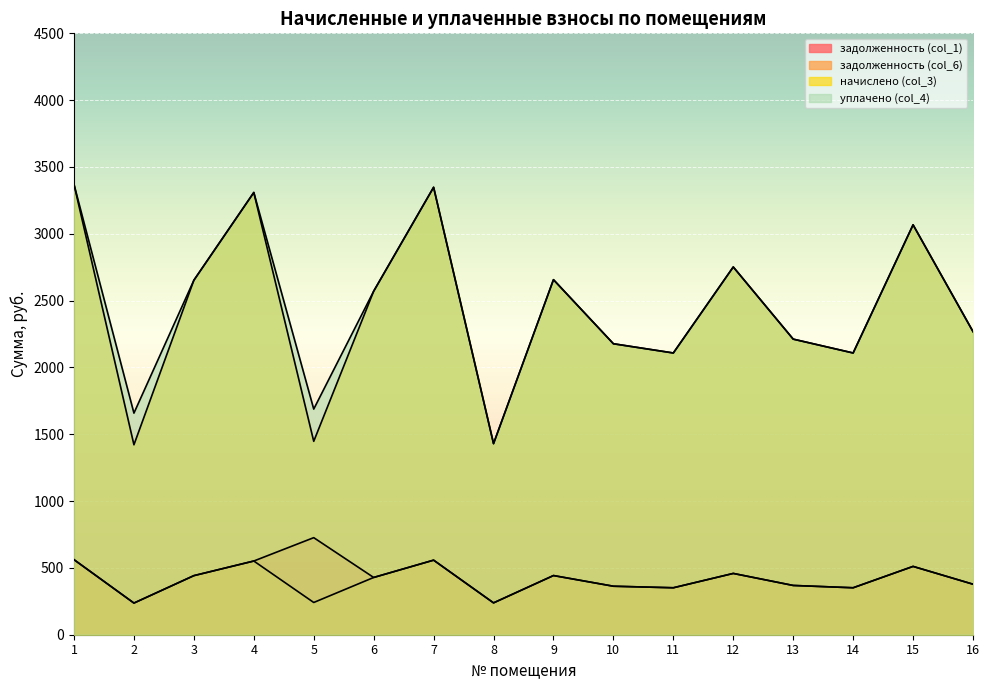

True or false: задолженность (col_1) and начислено (col_3) cross at least once.

False